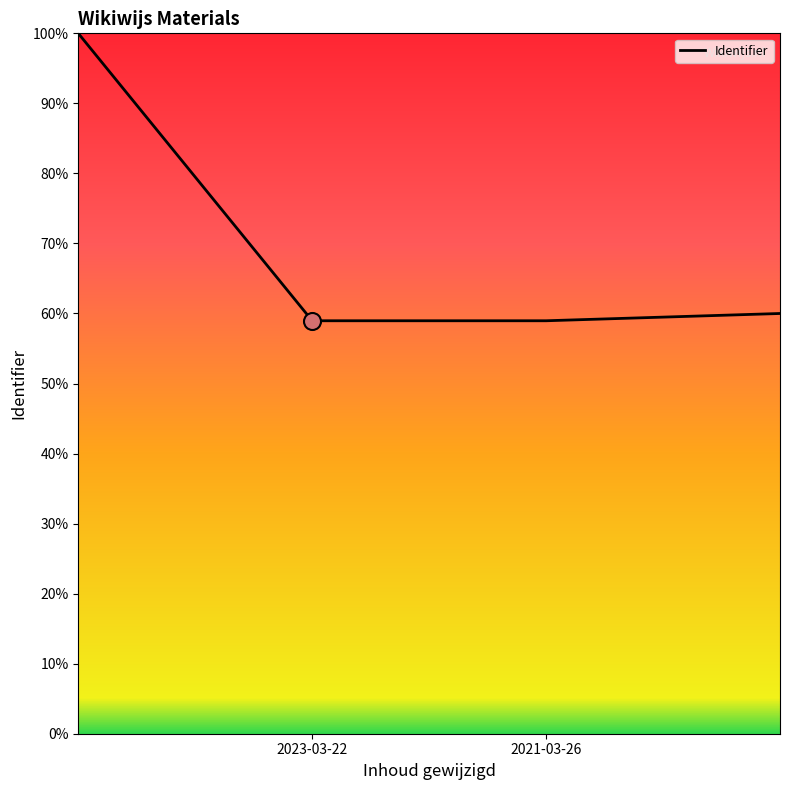

Does the chart have visible grid lines?

No